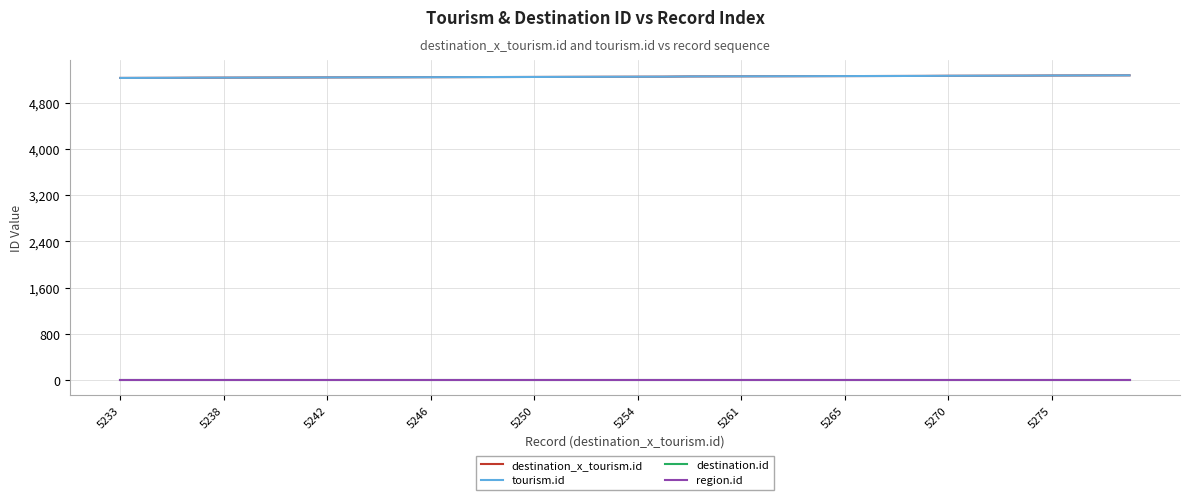

Does the chart have visible grid lines?

Yes